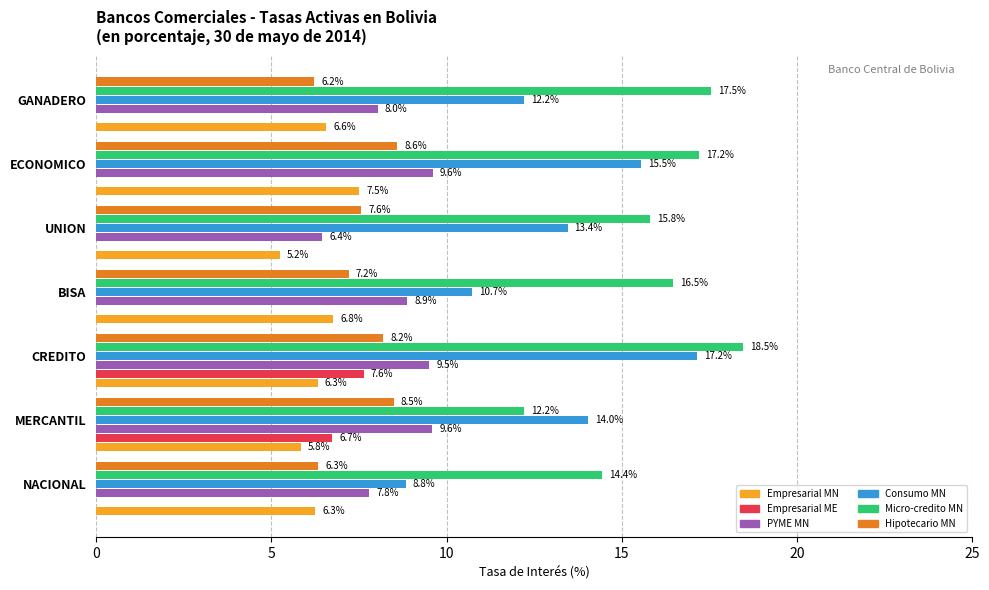

Which series has the largest total across all categories?

Micro-credito MN